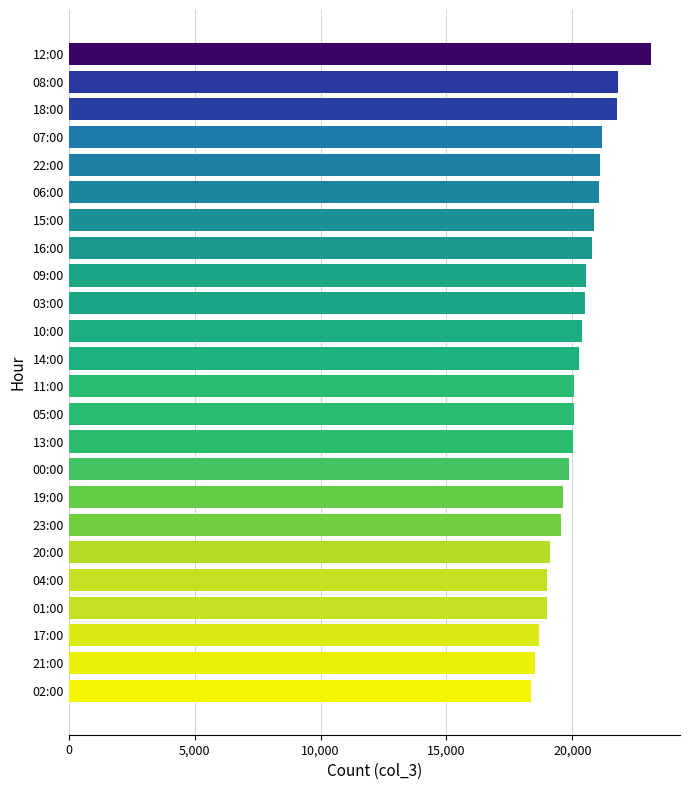

What is the change in value from 22:00 to 08:00?

+725